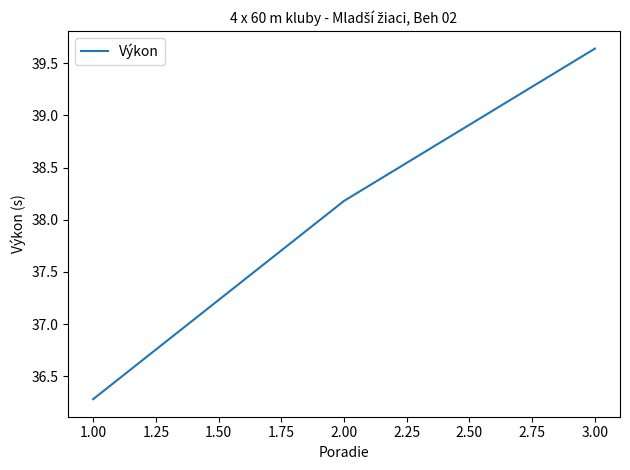

Approximately how many times larger is the value at 2.00 compared to 3.00?

1.0